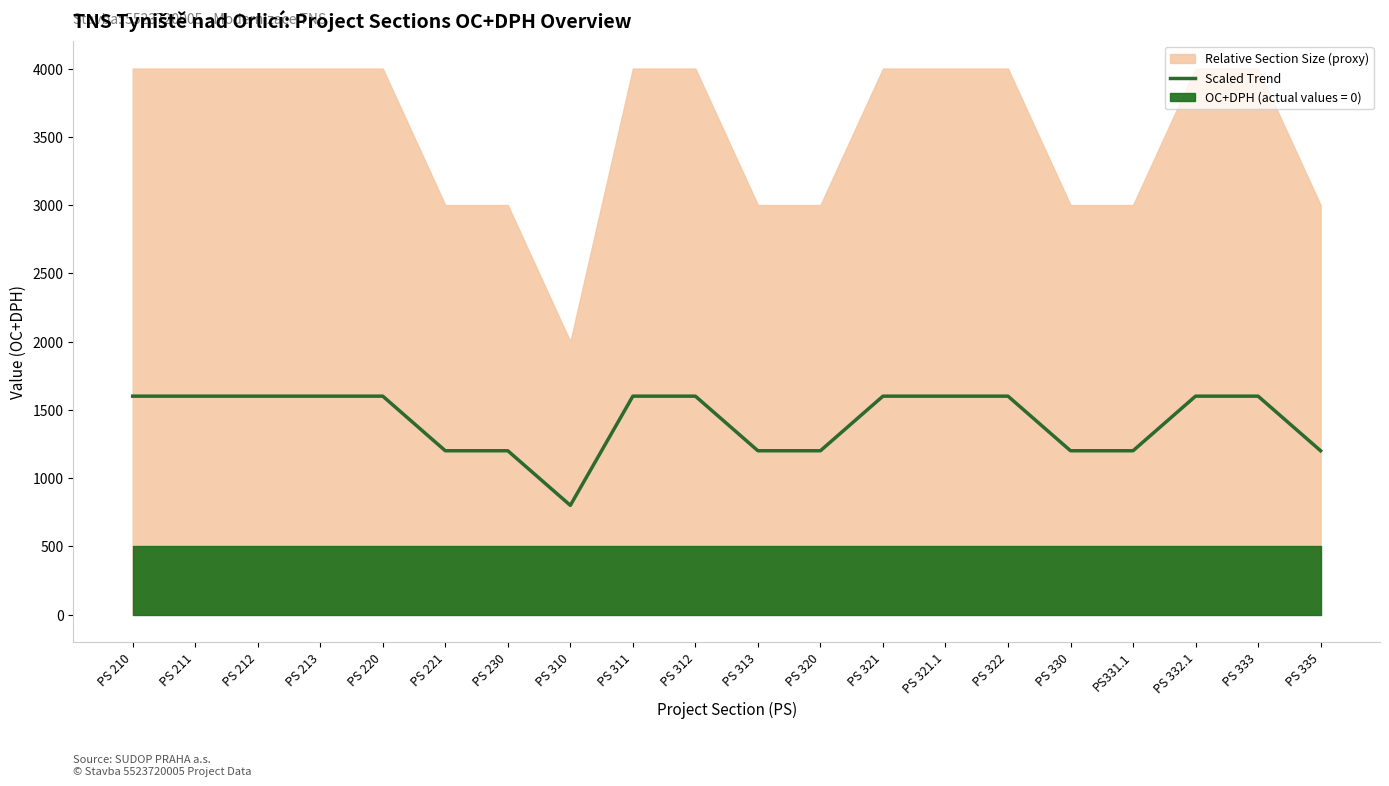

Does the chart display data point markers on the line(s)?

No